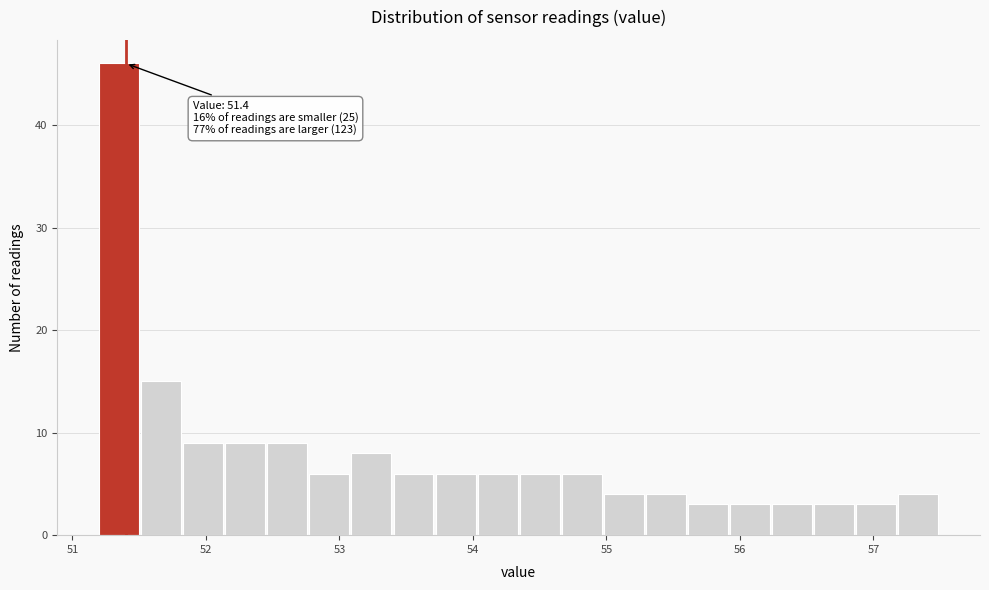

Read against the x-axis, roughly where is the centre of the tallest bar?

51.3